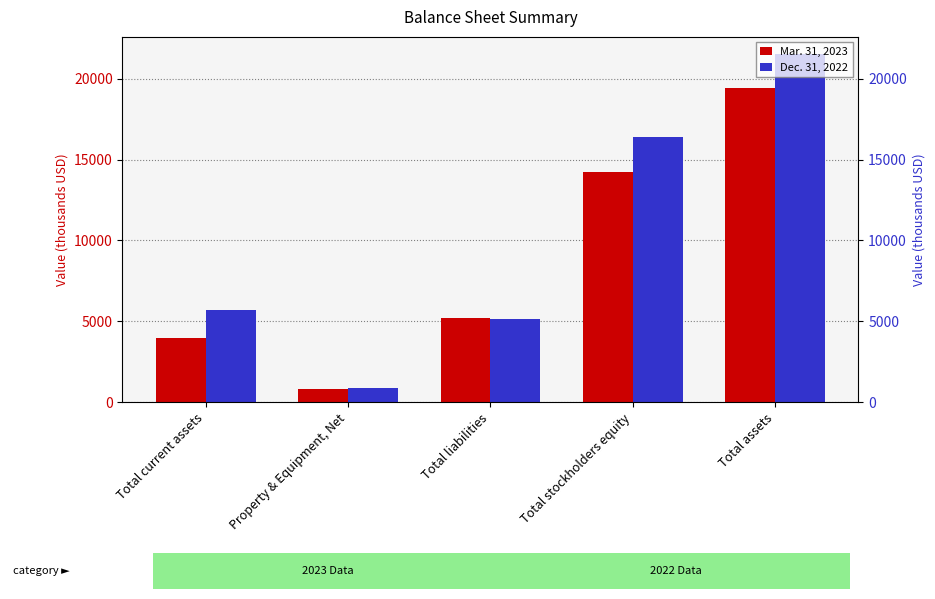

What is the minimum value for Dec. 31, 2022?

877